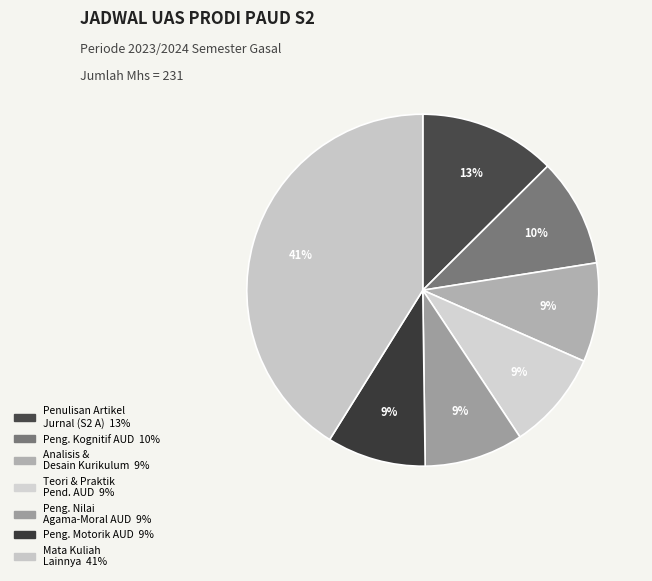

How many slices are in this pie chart?

7